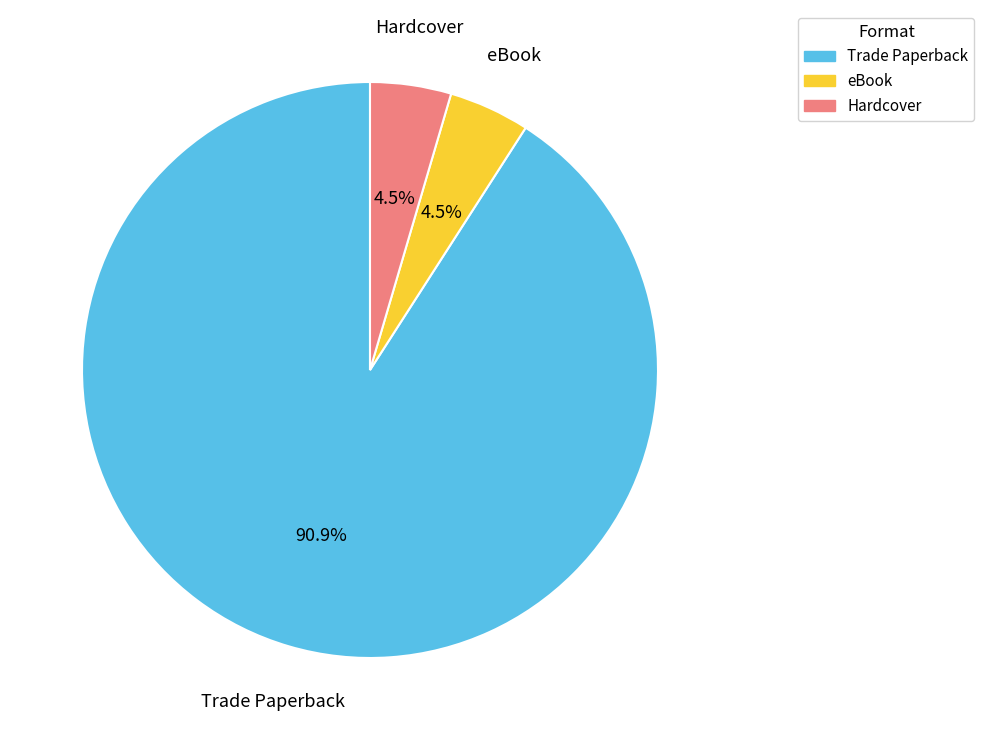

How many slices are in this pie chart?

3